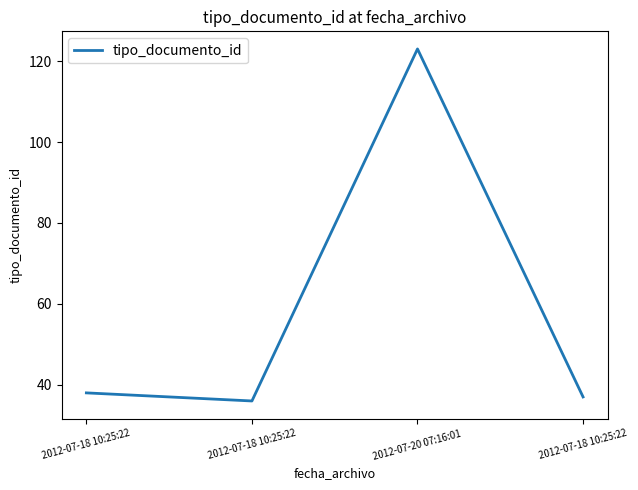

Which category has the highest value across all series?

2012-07-20 07:16:01